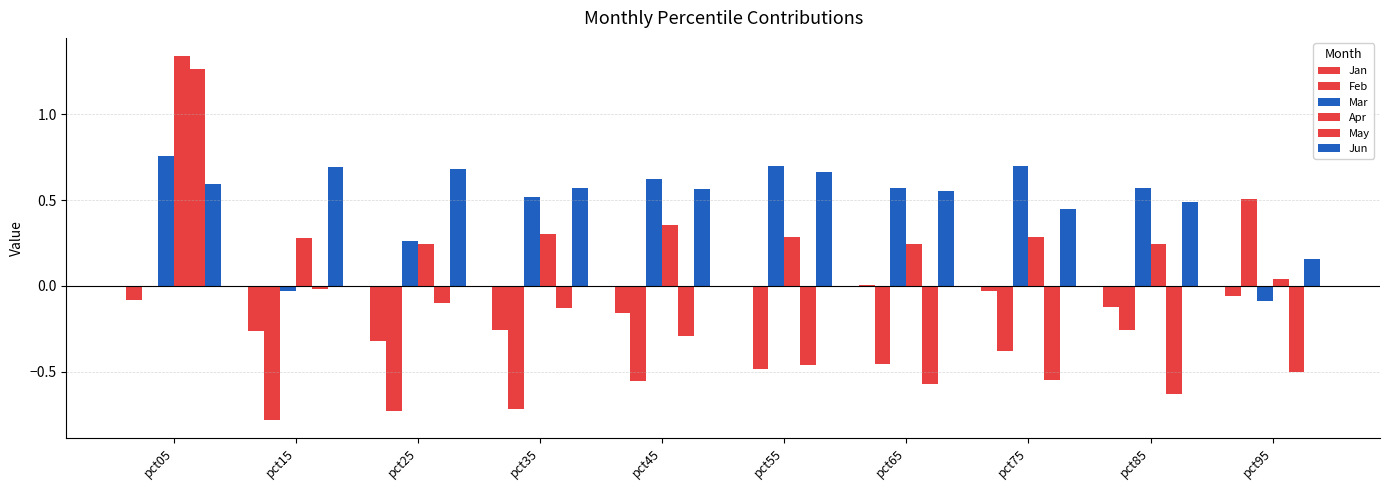

What is the sum of the May values at pct45 and pct35?

-0.4